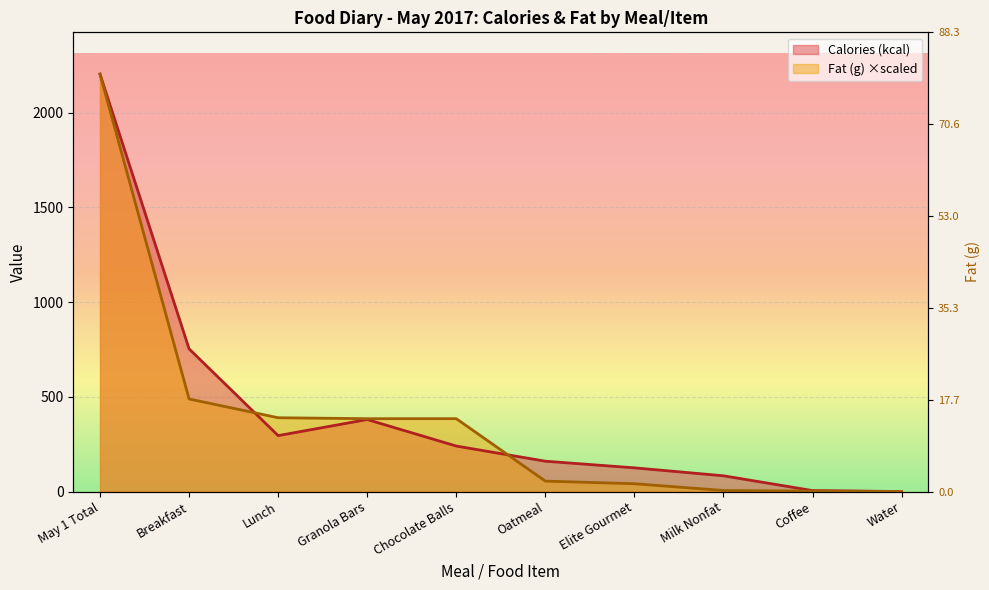

Which category has the lowest value in the Calories (kcal) series?

Water